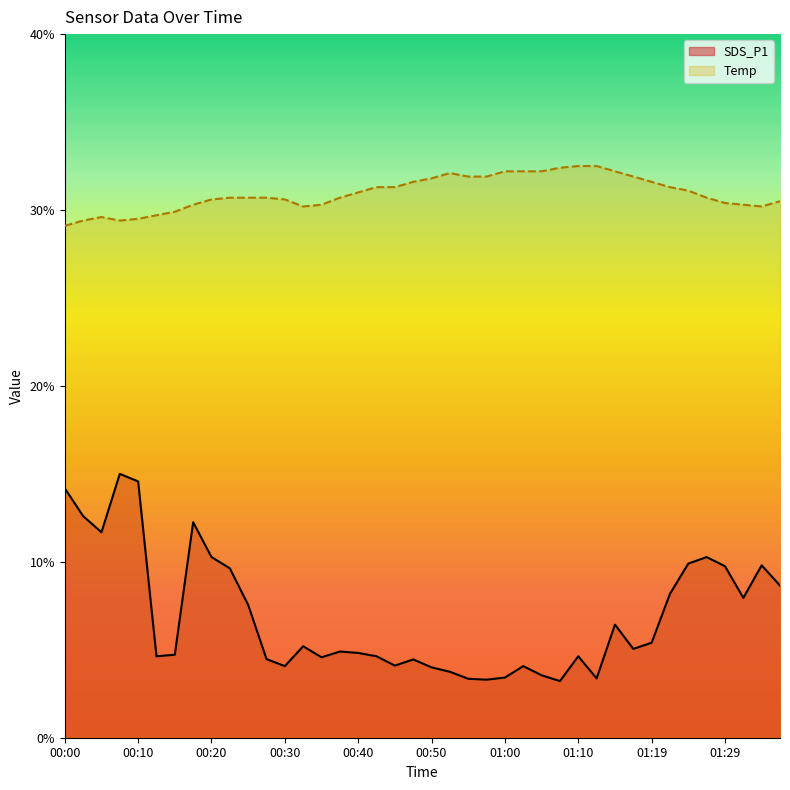

Which series changed the most between 01:17 and 01:37?

SDS_P1